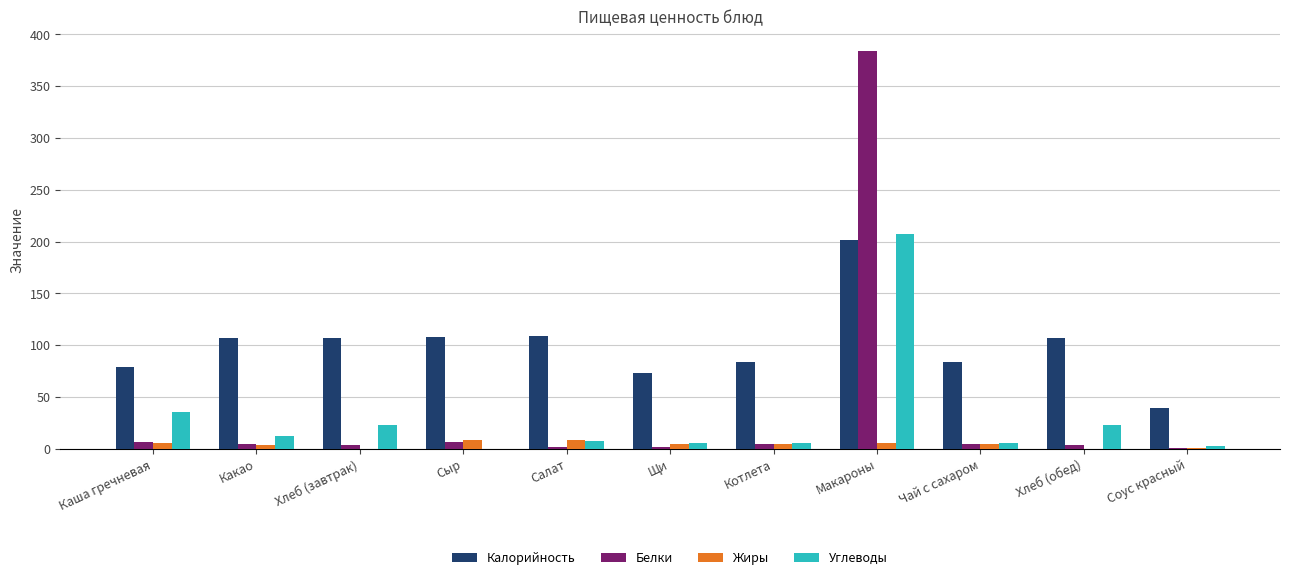

Are the bars horizontal?

No